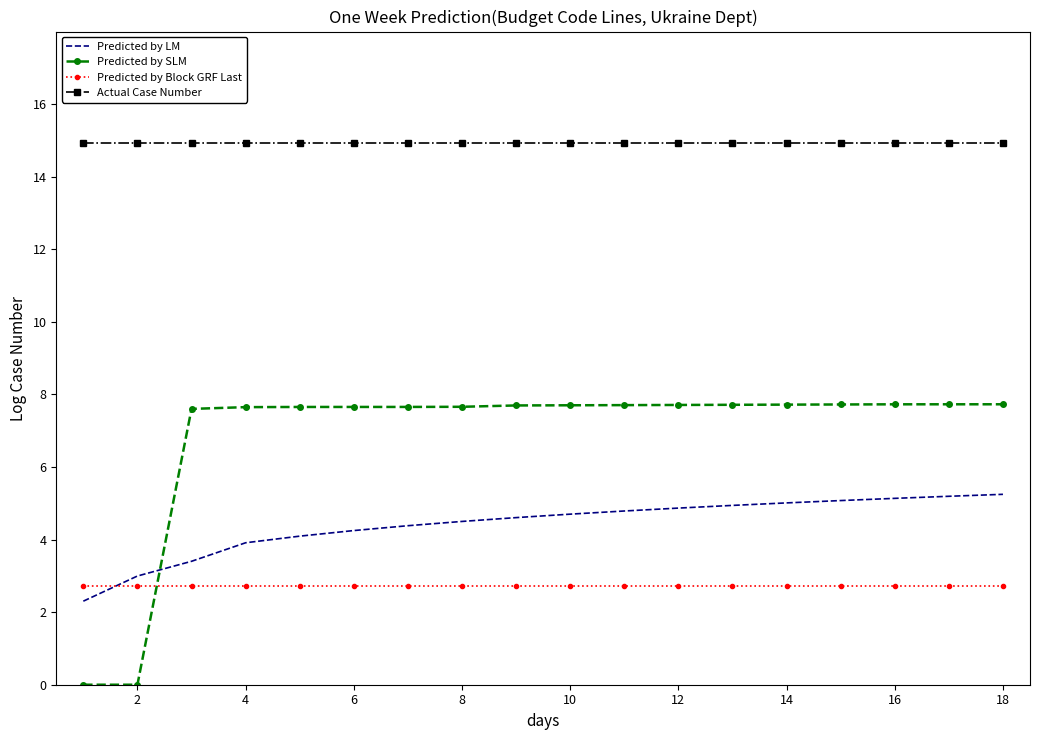

Which series has the largest total across all categories?

Actual Case Number